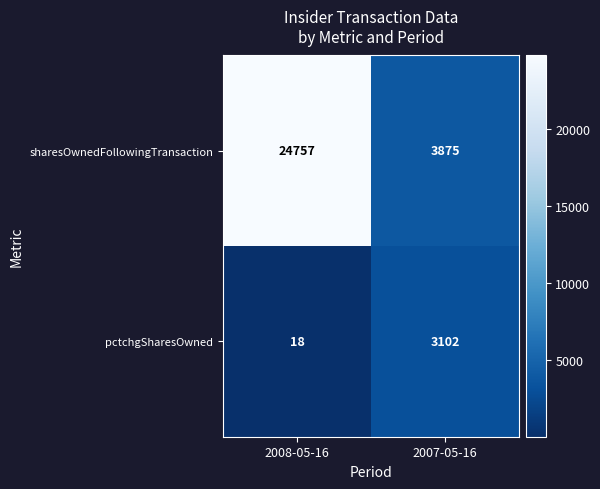

List the series in order of their overall mean, lowest first.

pctchgSharesOwned, sharesOwnedFollowingTransaction